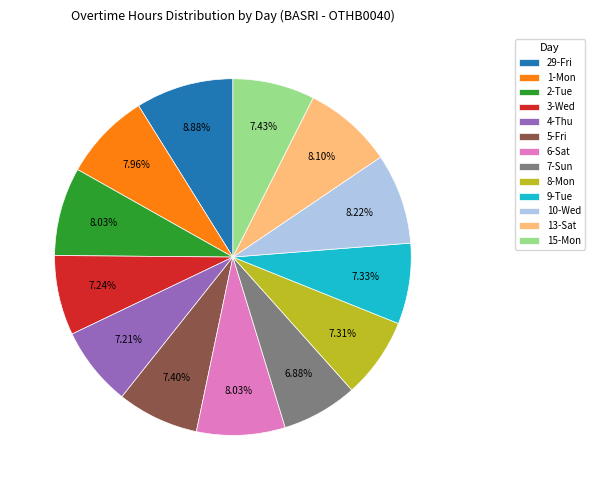

Is it true that 1-Mon is 8% of the pie?

True